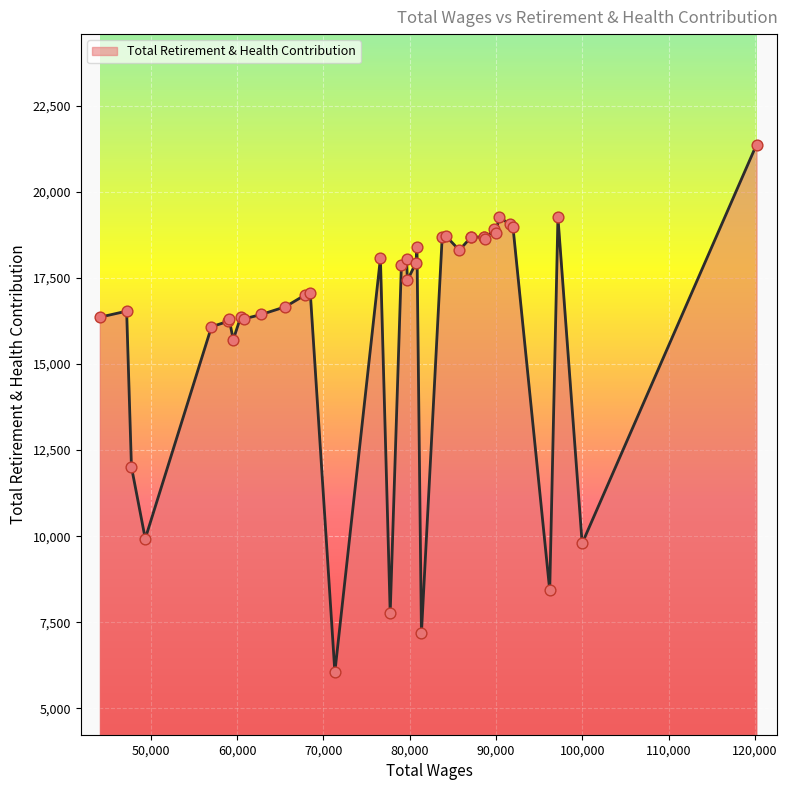

What is the minimum value shown in the chart?

6054